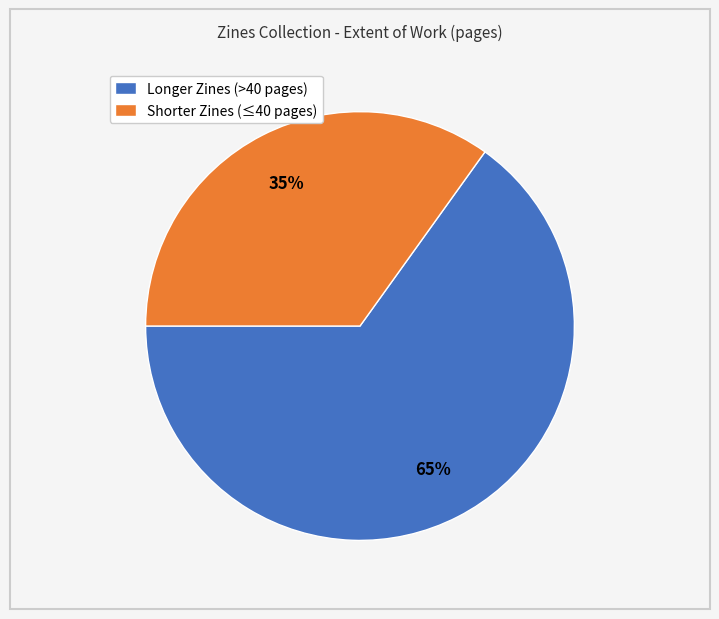

What is the largest slice in the pie chart?

Longer Zines (>40 pages)